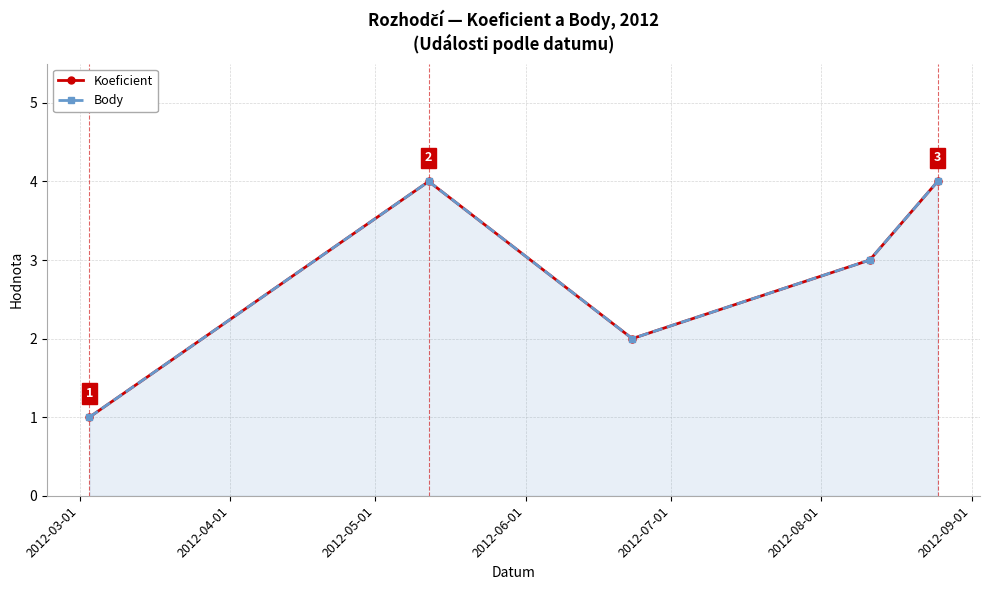

Reading left to right, what are all the values shown in this chart?

Koeficient: 1	4	2	3	4
Body: 1	4	2	3	4